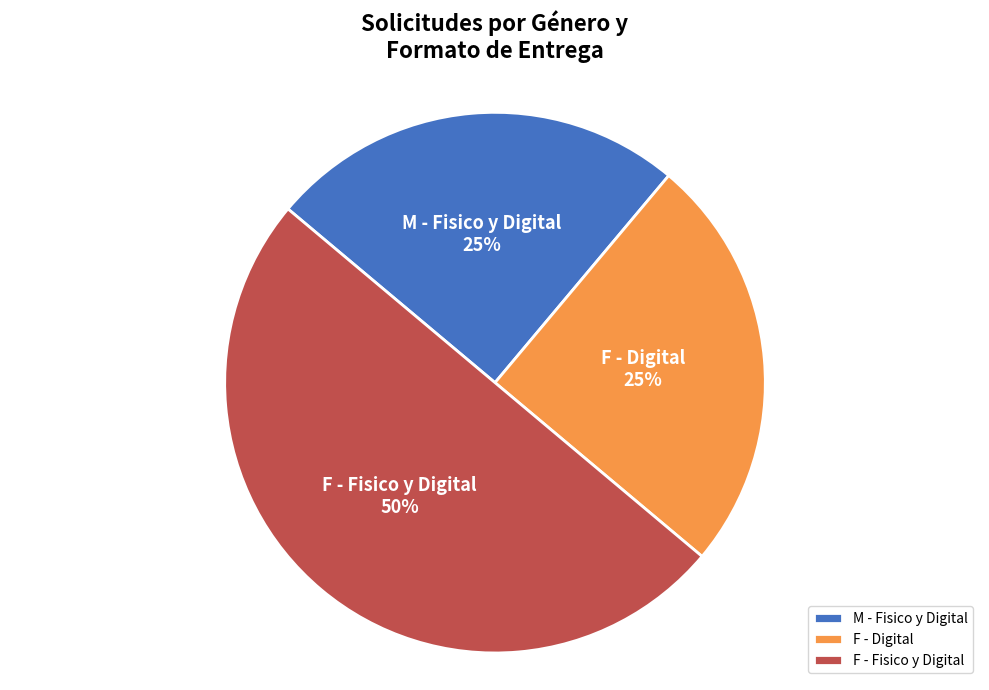

Does F - Digital represent more than half of the total?

No